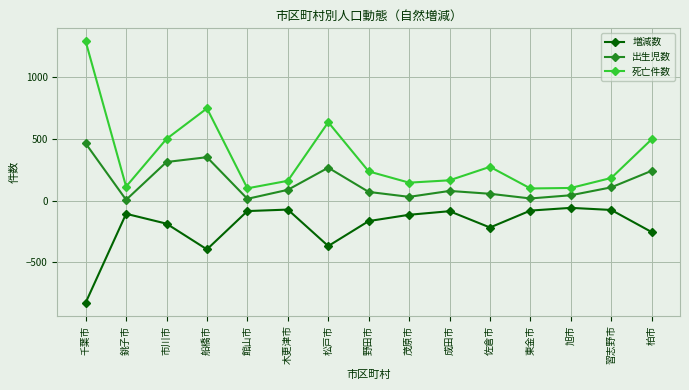

Which label corresponds to the smallest value in the chart?

千葉市